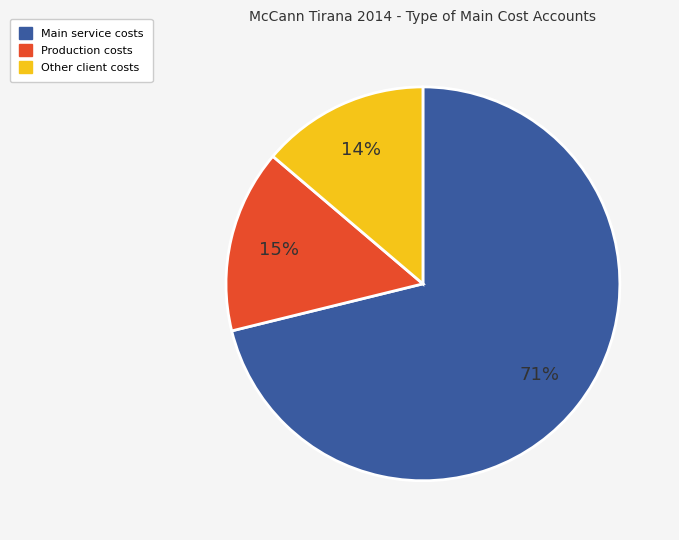

Does any single category account for the majority?

Yes